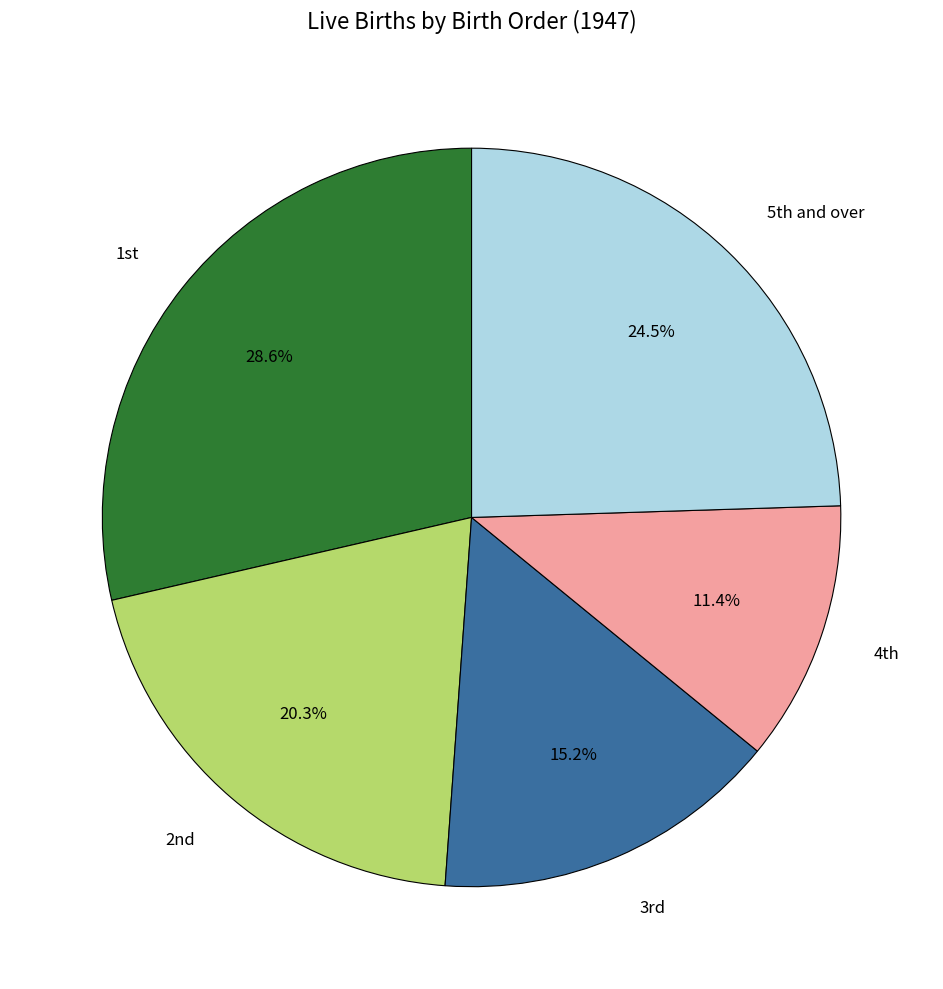

Rank the categories by value from highest to lowest.

1st, 5th and over, 2nd, 3rd, 4th